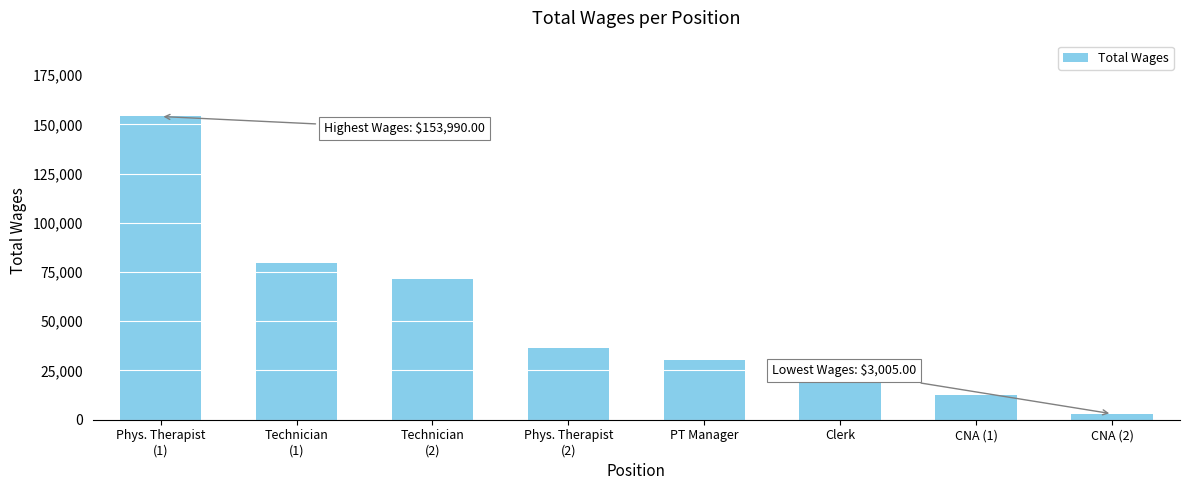

List the labels in order of value, largest first.

Phys. Therapist
(1), Technician
(1), Technician
(2), Phys. Therapist
(2), PT Manager, Clerk, CNA (1), CNA (2)